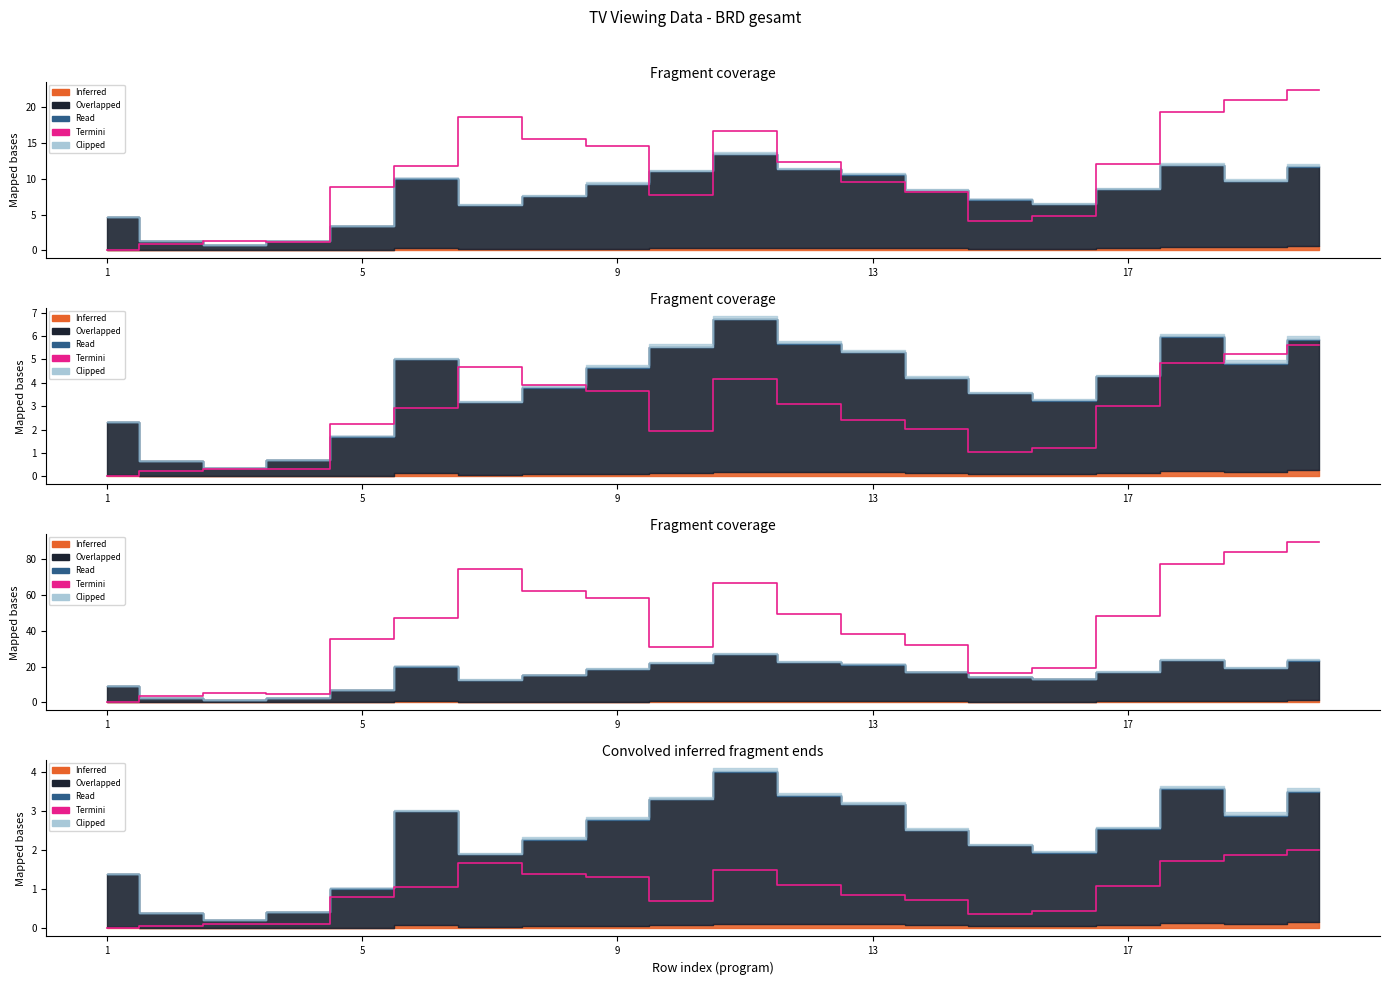

What is the sum of the values at 6 and 17?

3.4